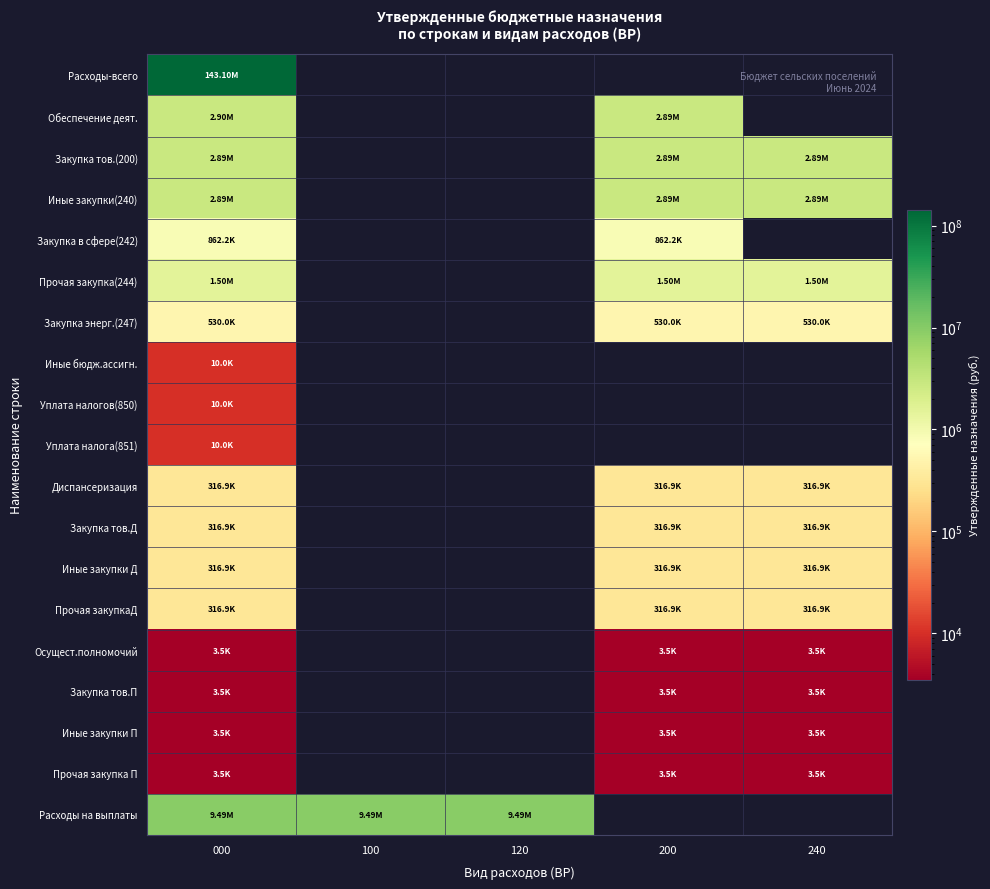

List the series in order of their peak value, highest first.

Расходы-всего, Расходы на выплаты, Обеспечение деят., Закупка тов.(200), Иные закупки(240), Прочая закупка(244), Закупка в сфере(242), Закупка энерг.(247), Диспансеризация, Закупка тов.Д, Иные закупки Д, Прочая закупкаД, Иные бюдж.ассигн., Уплата налогов(850), Уплата налога(851), Осущест.полномочий, Закупка тов.П, Иные закупки П, Прочая закупка П